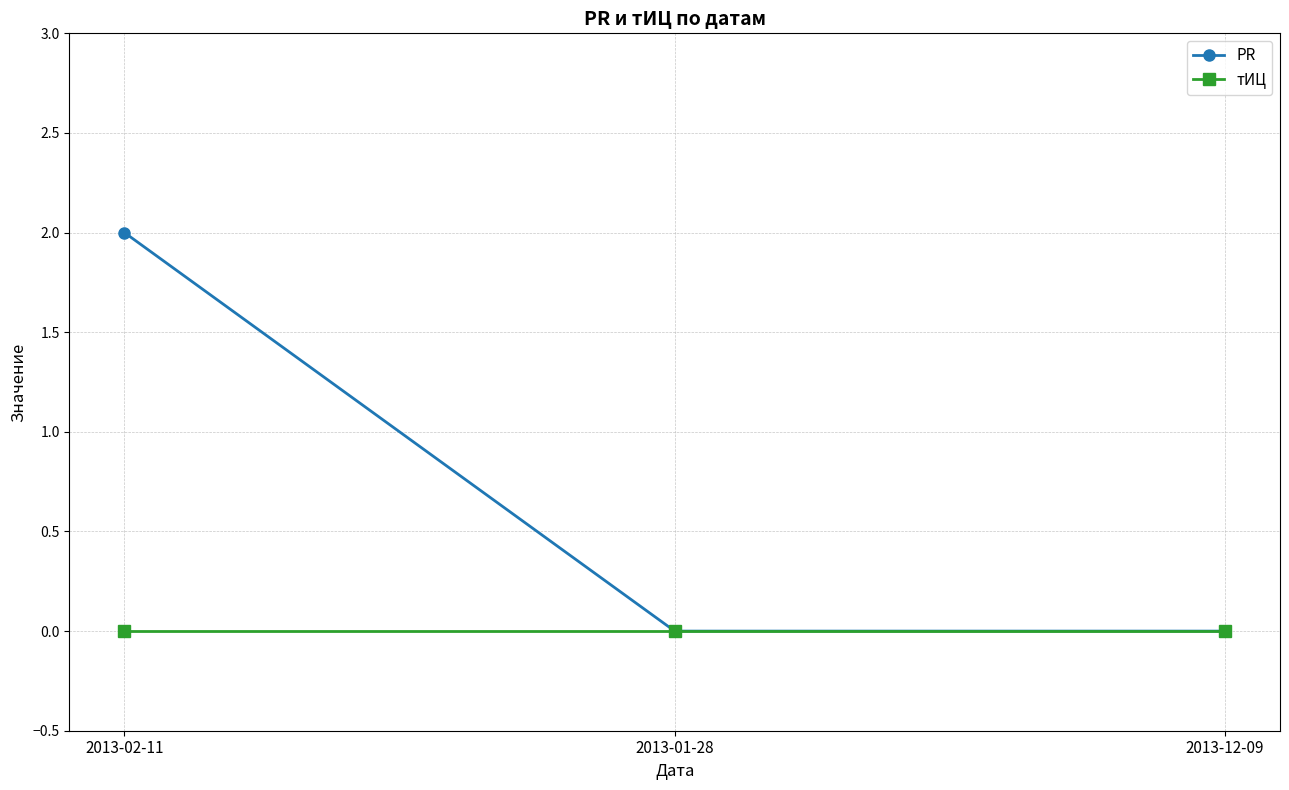

How many lines are shown in the chart?

2